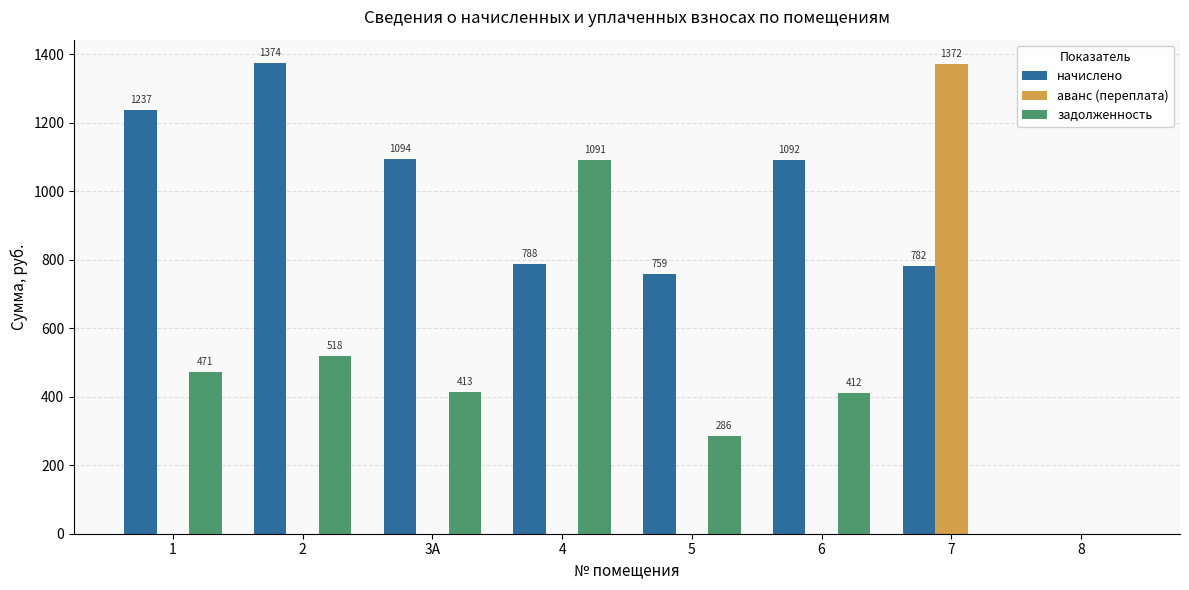

What is the sum of all начислено values?

7125.5